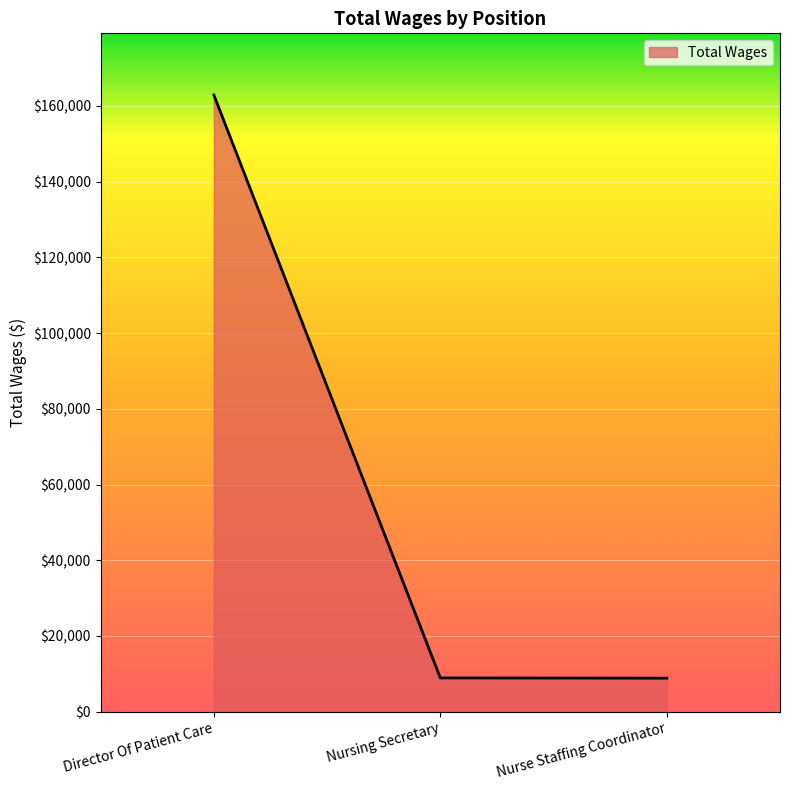

What is the average value?

60223